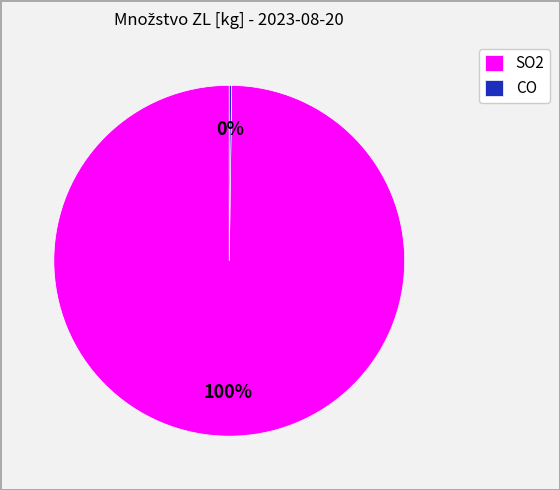

Which slice is the largest?

SO2